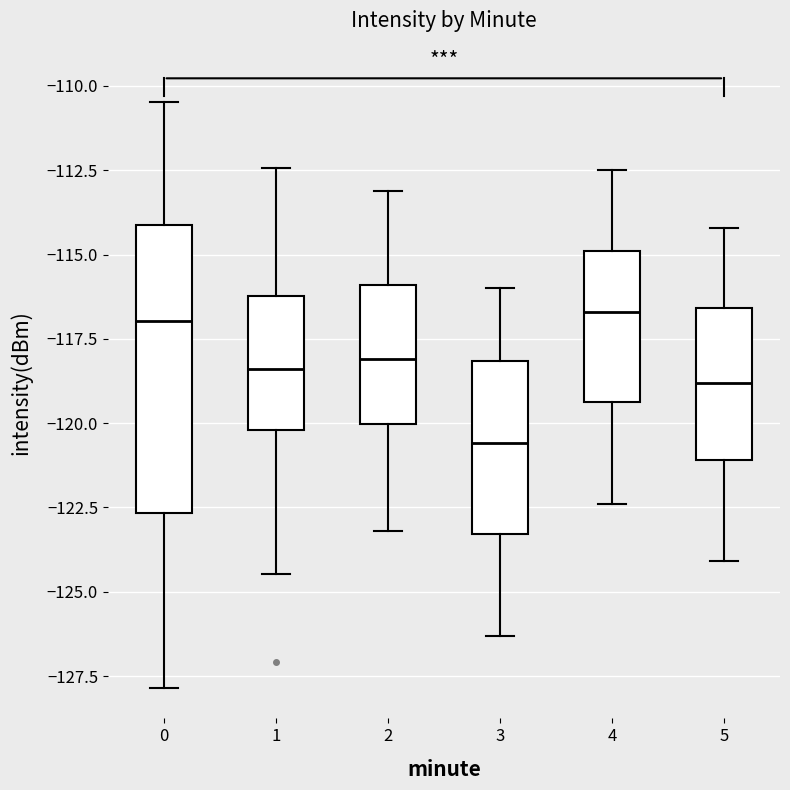

Reading left to right, read every box against the y-axis: the position of its median line, the range the box covers, and the ends of its whiskers. The values are not printed on the chart, so give them approximately, as read against the axis.

0: median -117.0, box -122.5 to -114.0, whiskers -128.0 to -110.5
1: median -118.5, box -120.0 to -116.0, whiskers -124.5 to -112.5
2: median -118.0, box -120.0 to -116.0, whiskers -123.0 to -113.0
3: median -120.5, box -123.5 to -118.0, whiskers -126.5 to -116.0
4: median -116.5, box -119.5 to -115.0, whiskers -122.5 to -112.5
5: median -119.0, box -121.0 to -116.5, whiskers -124.0 to -114.0